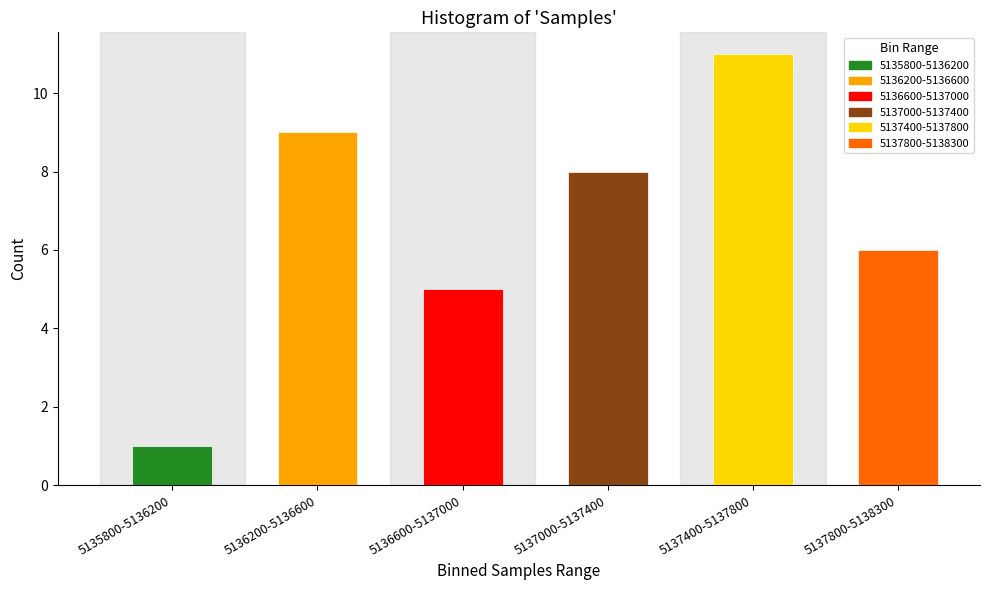

Reading left to right, extract all data points from this chart.

5135800-5136200=1	5136200-5136600=9	5136600-5137000=5	5137000-5137400=8	5137400-5137800=11	5137800-5138300=6